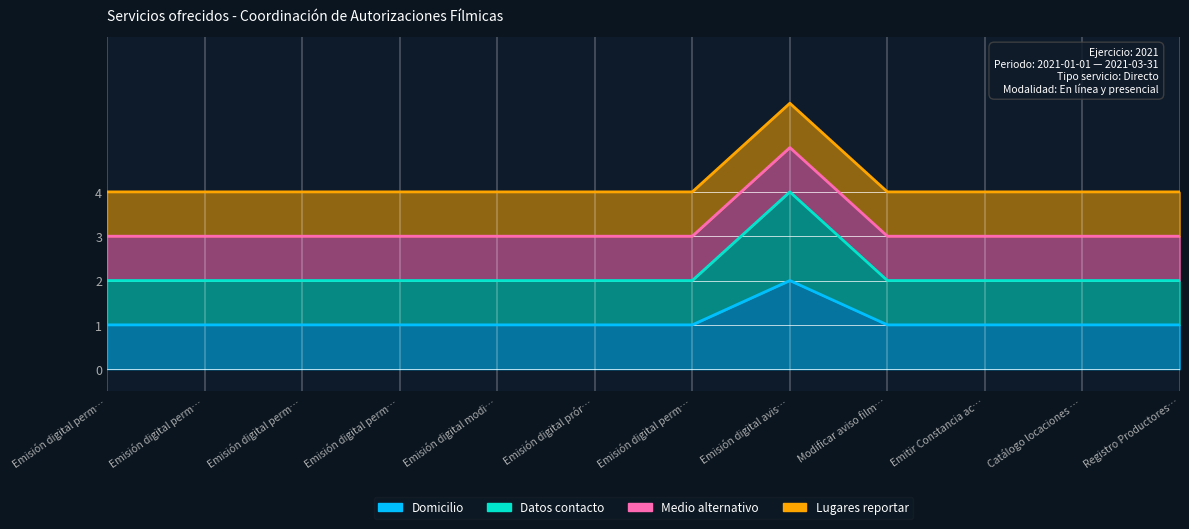

What is the label of the 7th point from the right?

Emisión digital prór…